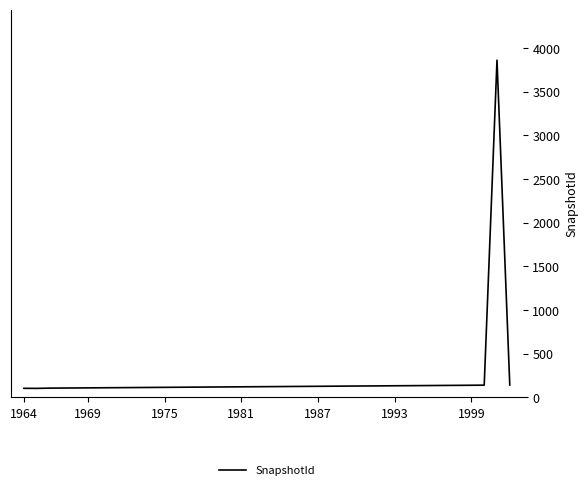

What is the minimum value shown in the chart?

103